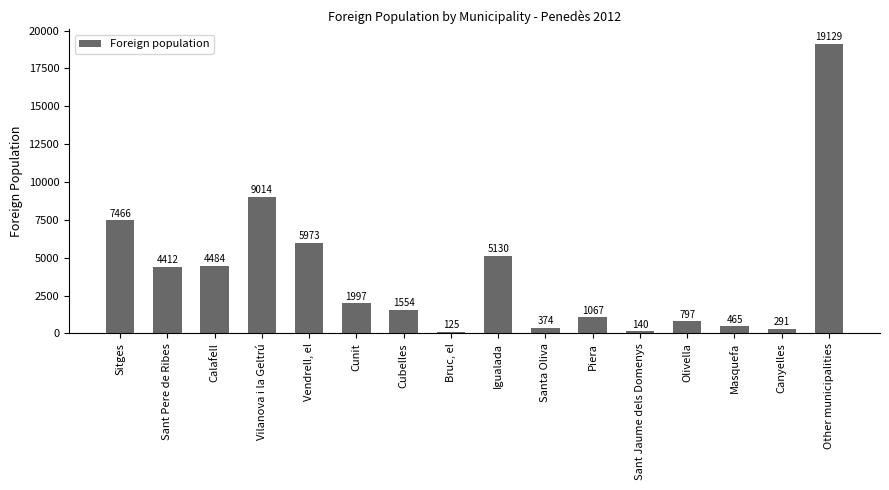

Reading left to right, extract all data points from this chart.

7466	4412	4484	9014	5973	1997	1554	125	5130	374	1067	140	797	465	291	19129